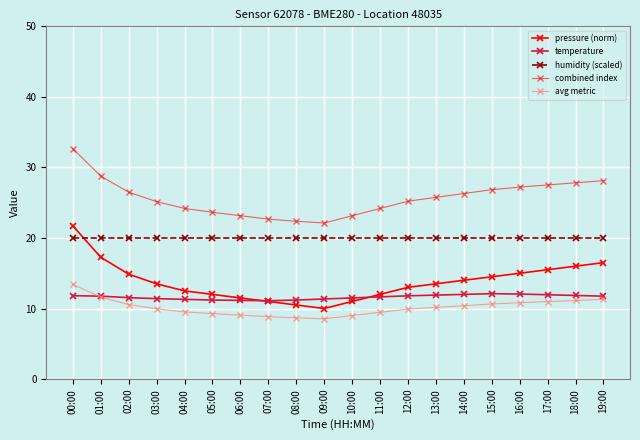

Count the number of data series in this chart.

5